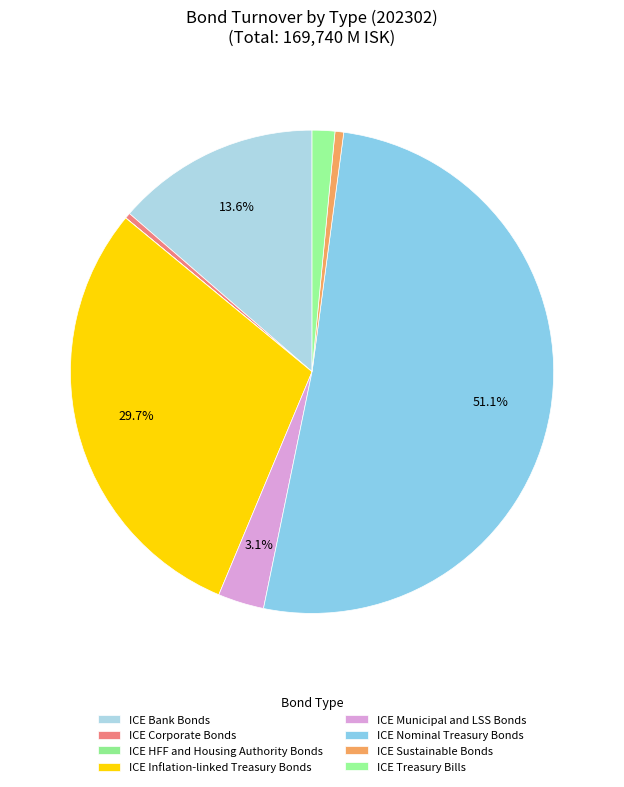

Count the number of slices in the pie.

8